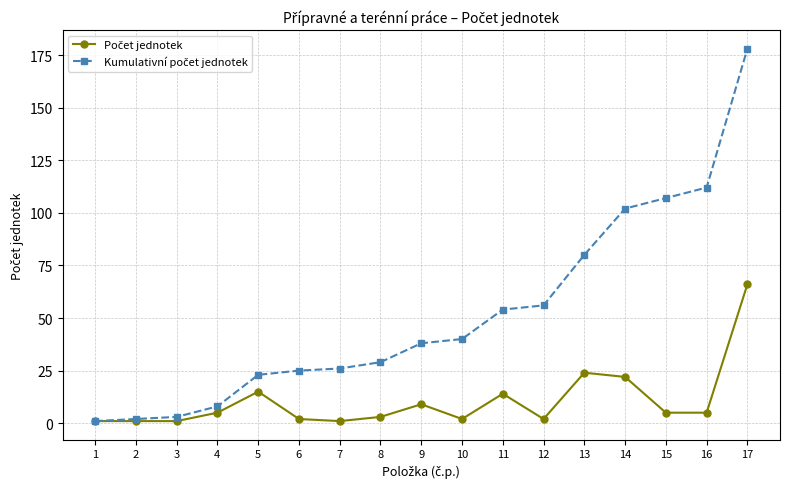

At which category is the sum across all series the highest?

17